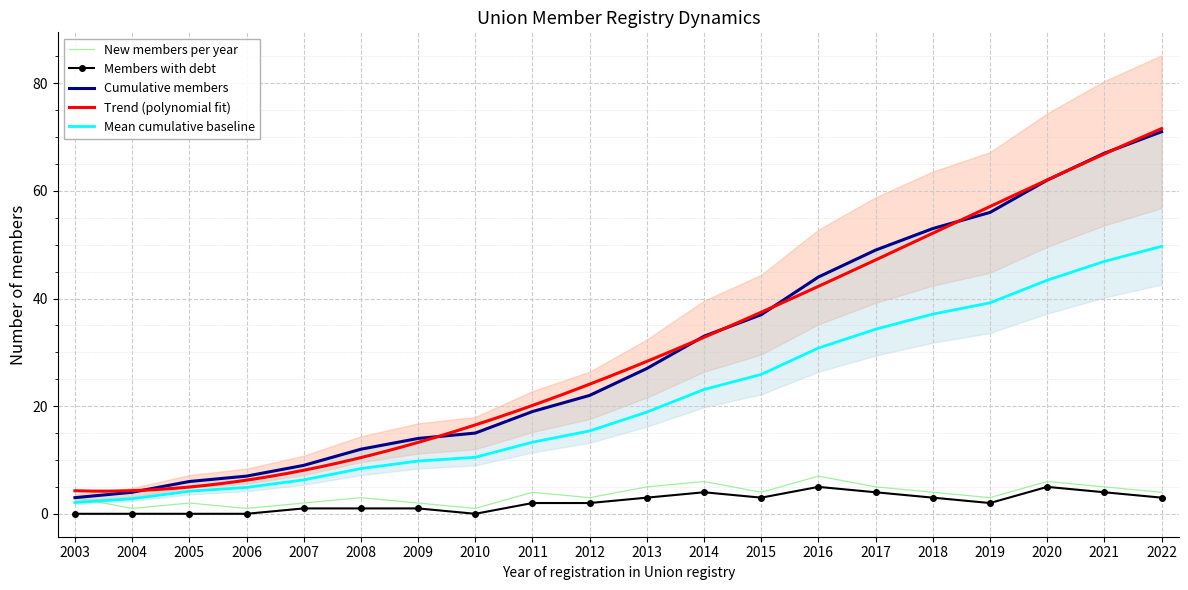

What is the average value of the New members per year series?

4